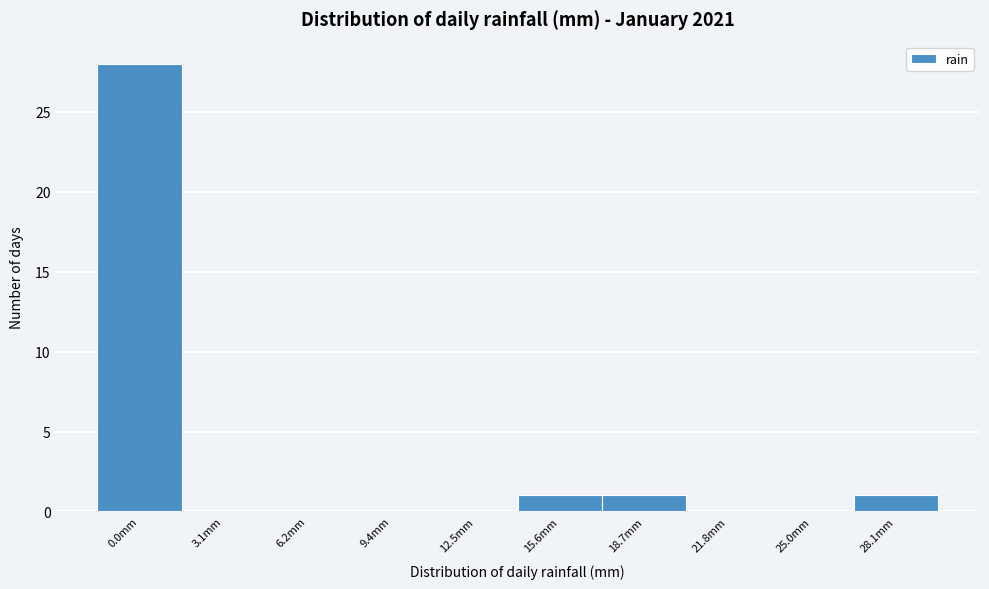

Reading left to right, transcribe all the data shown in this chart.

0.0mm=28	3.1mm=0	6.2mm=0	9.4mm=0	12.5mm=0	15.6mm=1	18.7mm=1	21.8mm=0	25.0mm=0	28.1mm=1